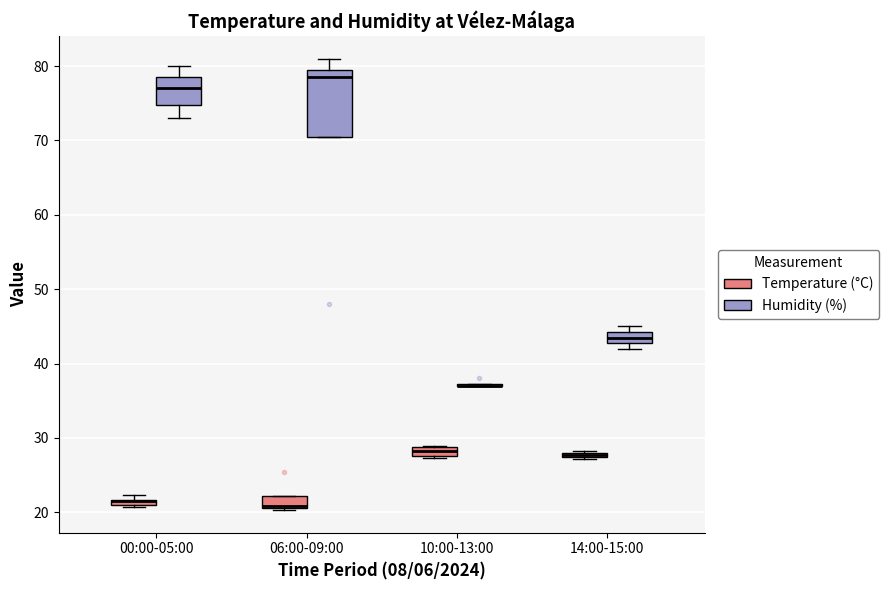

Where is the lower edge of the box for 10:00-13:00 (Temperature (°C)) on the y-axis? The values are not printed on the chart, so give them approximately, as read against the axis.

28